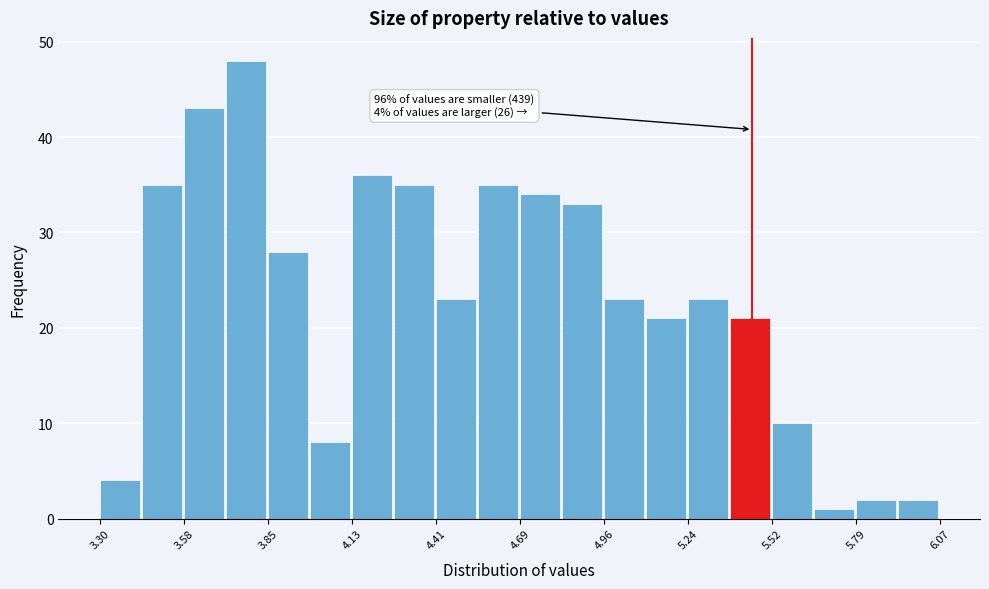

Read against the x-axis, roughly where is the centre of the tallest bar?

3.80